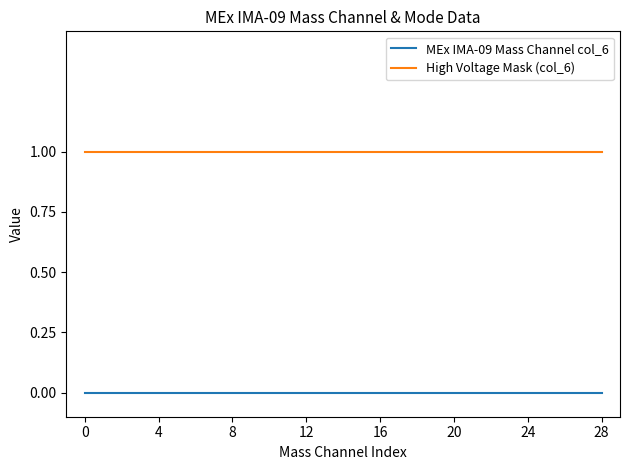

True or false: High Voltage Mask (col_6) and MEx IMA-09 Mass Channel col_6 cross at least once.

False